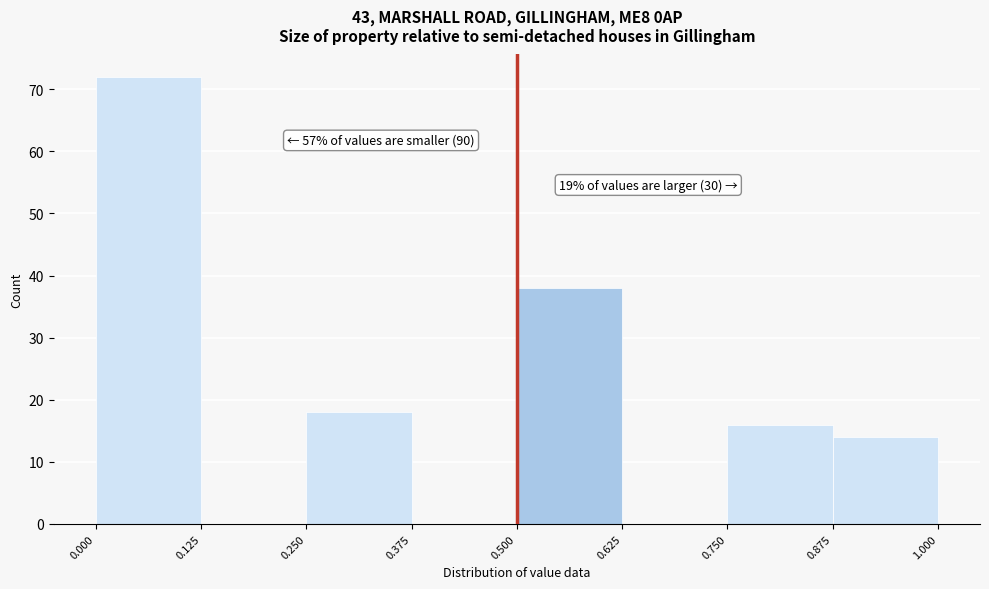

Over which range of the x-axis is the bar tallest?

0.000 to 0.125